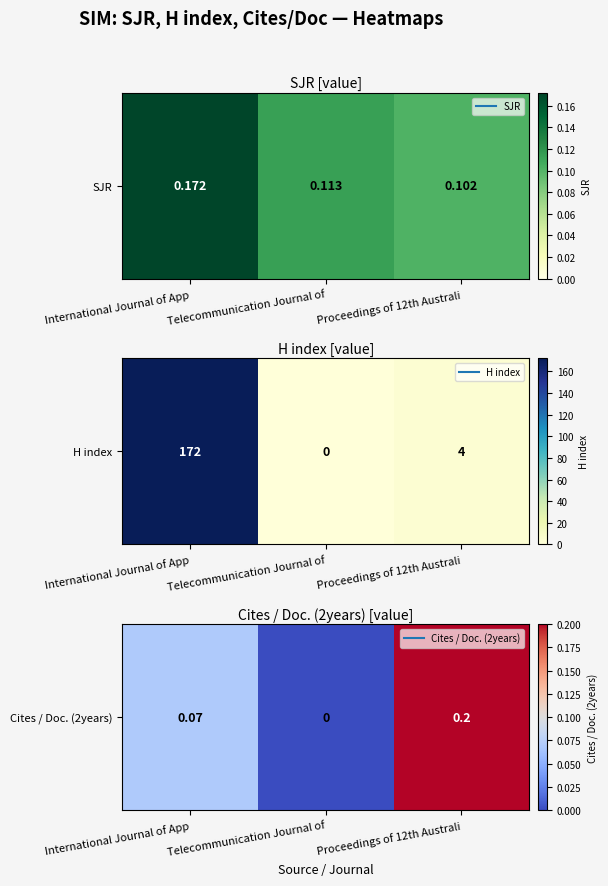

How many distinct data groups are displayed?

1